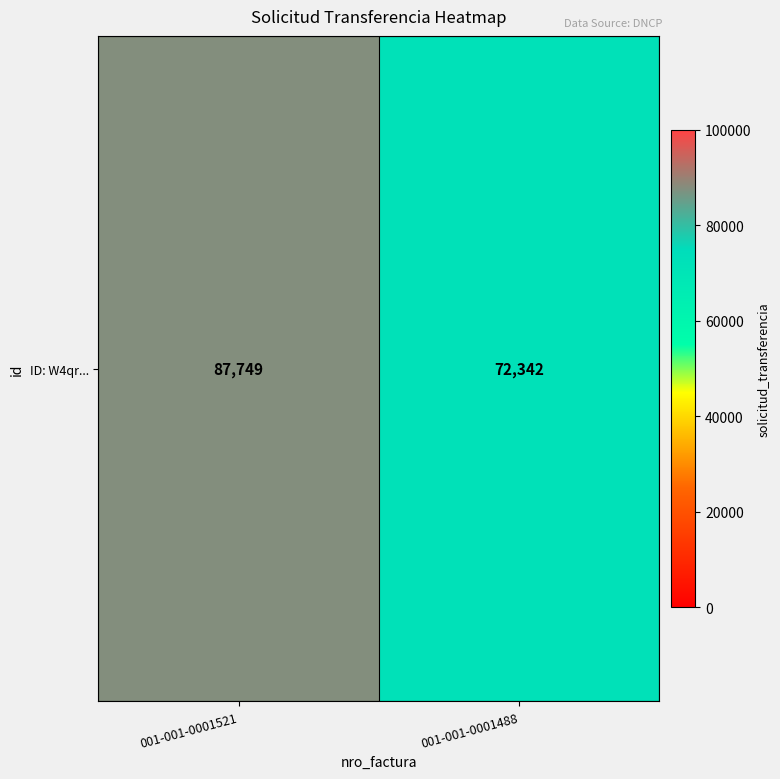

List the labels in order of value, largest first.

001-001-0001521, 001-001-0001488